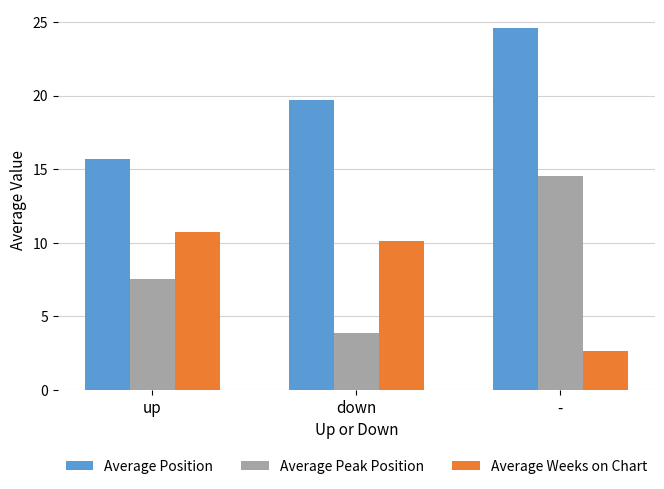

The value of Average Weeks on Chart at up is 10.7. True or false?

True